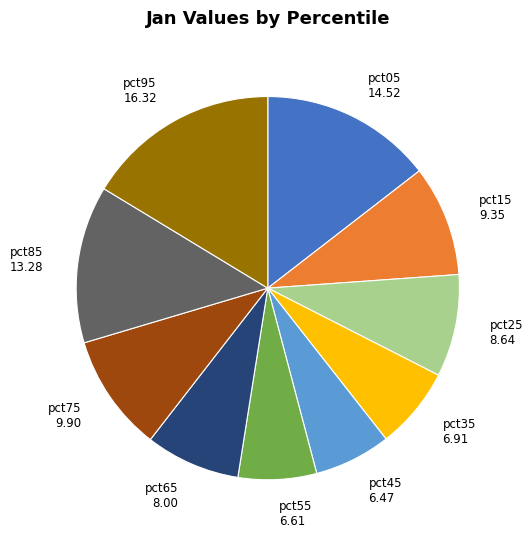

Is pct65 the majority of the pie?

No